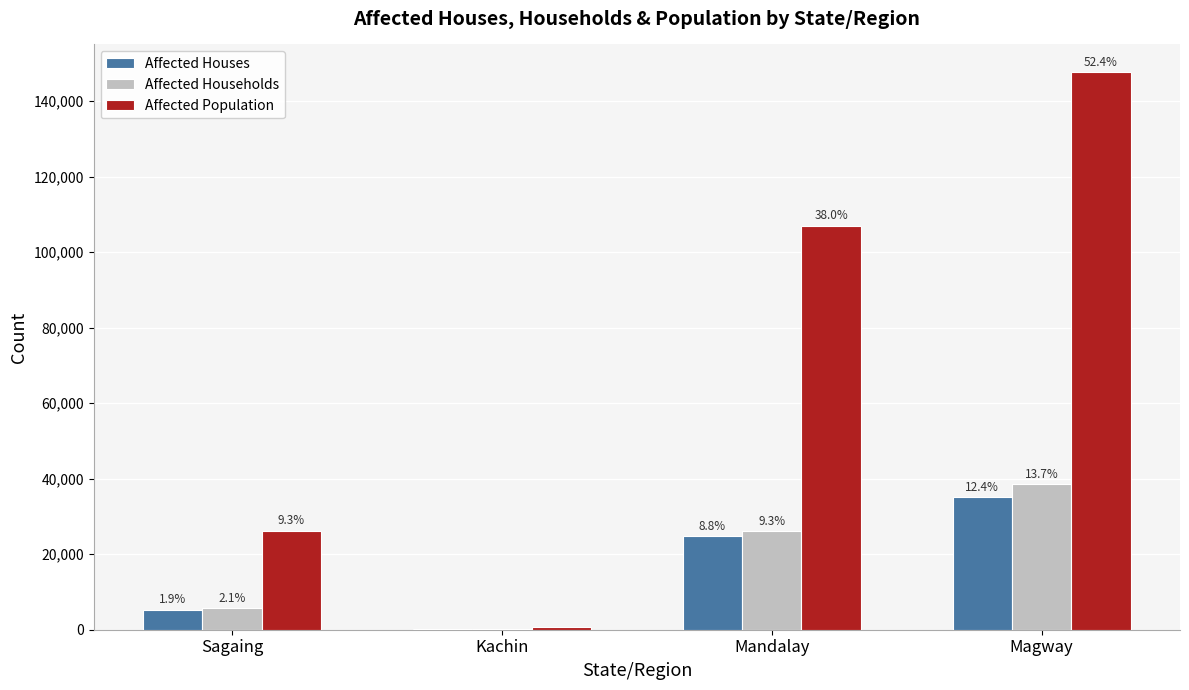

What are all the series names shown in the legend?

Affected Houses, Affected Households, Affected Population